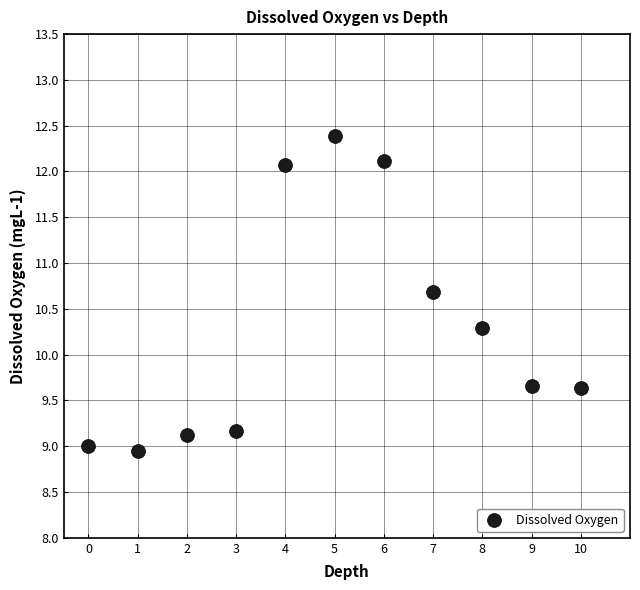

What is the average Y value?

10.3